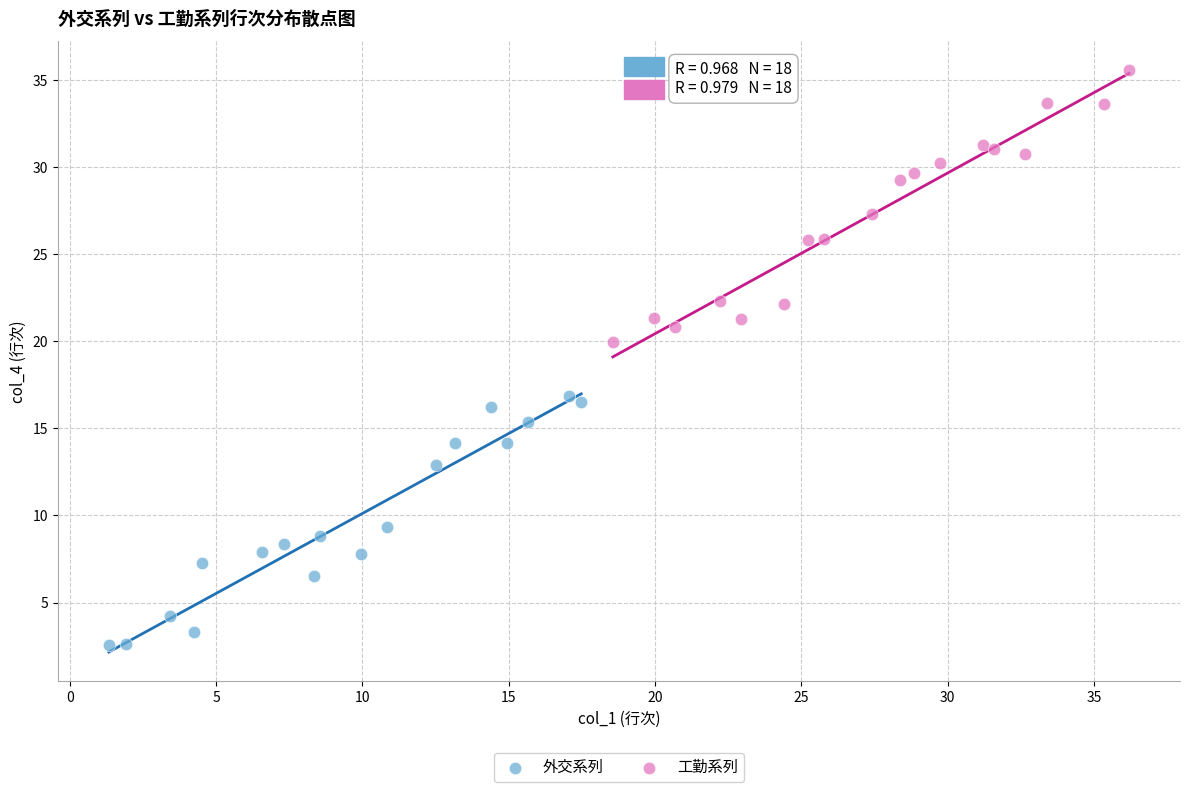

Which series reaches the minimum Y coordinate?

外交系列